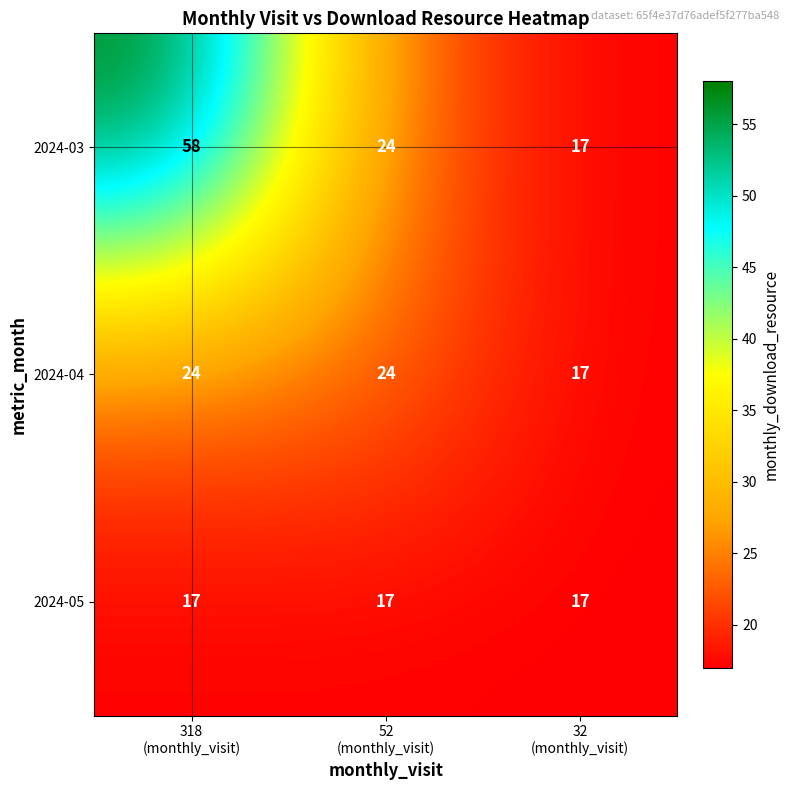

What is the maximum value shown in the chart?

58